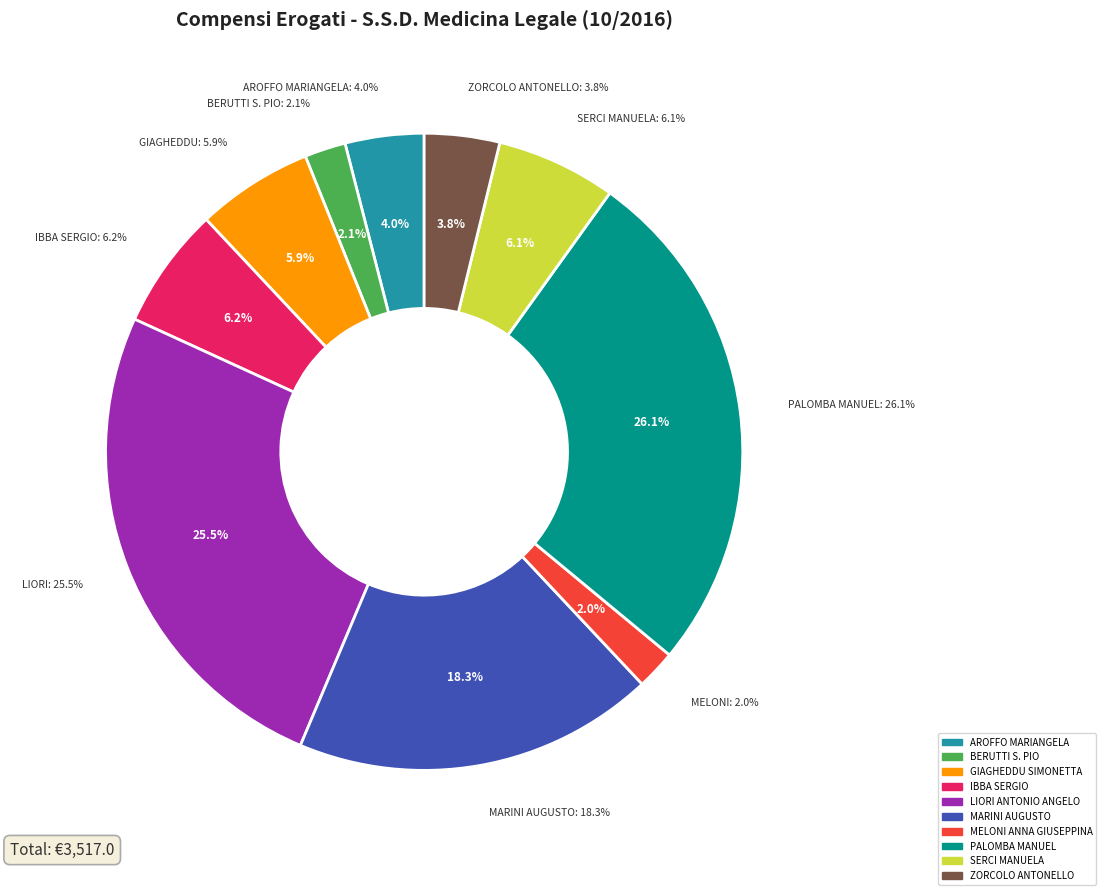

How many segments does this pie chart have?

10